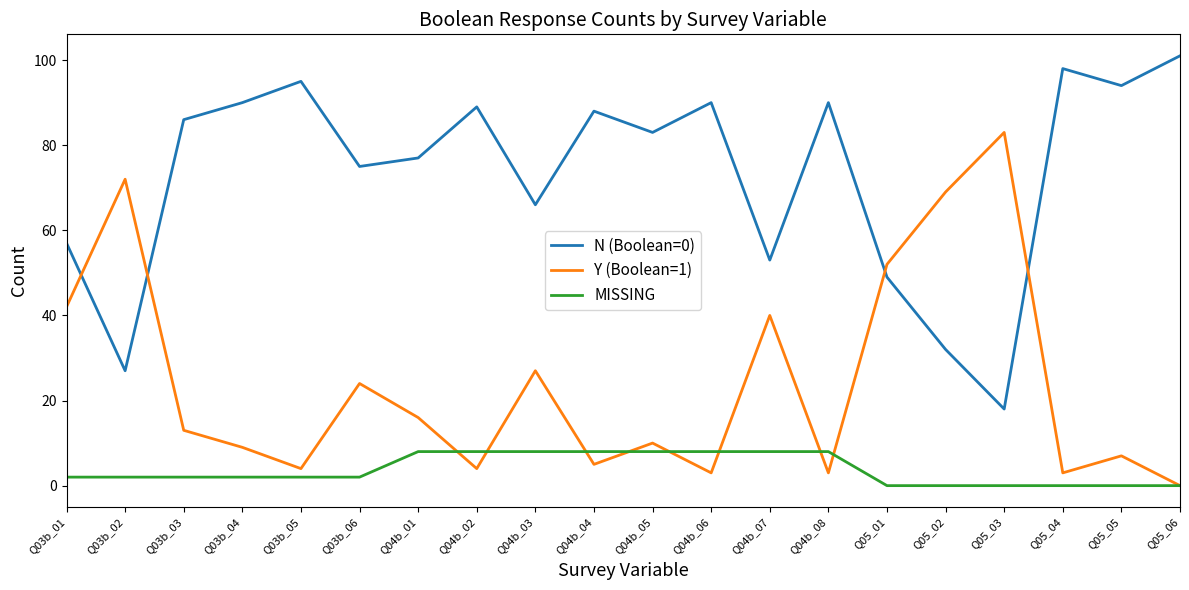

What are all the series names shown in the legend?

N (Boolean=0), Y (Boolean=1), MISSING